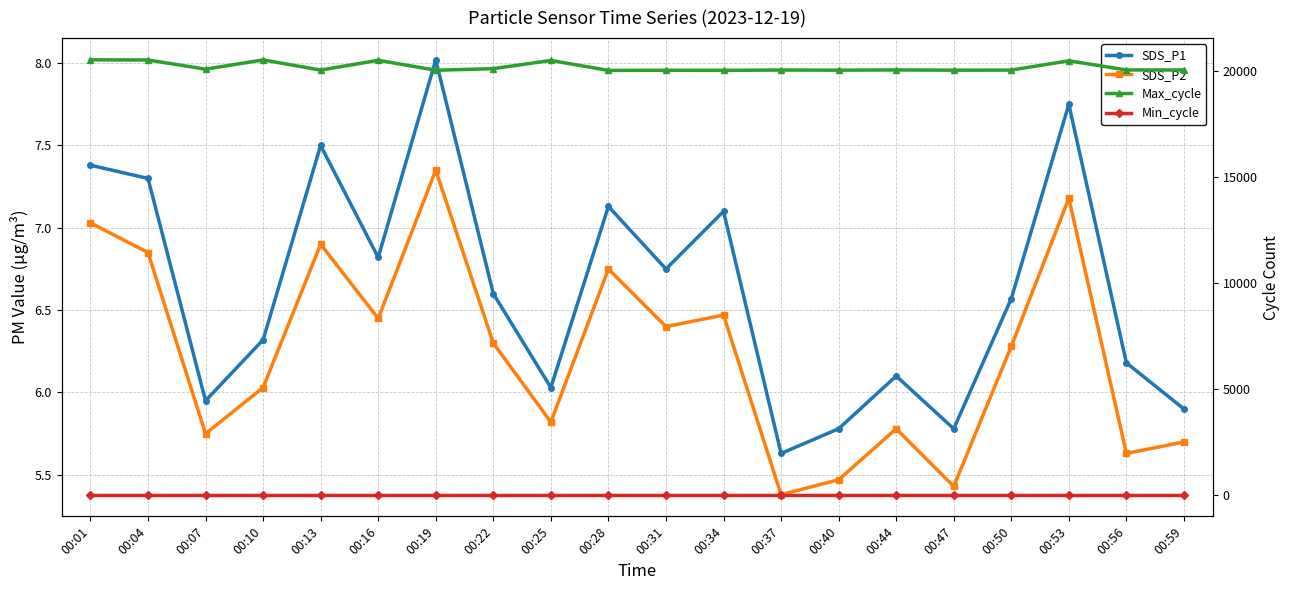

Which category has the lowest value across all series?

00:37